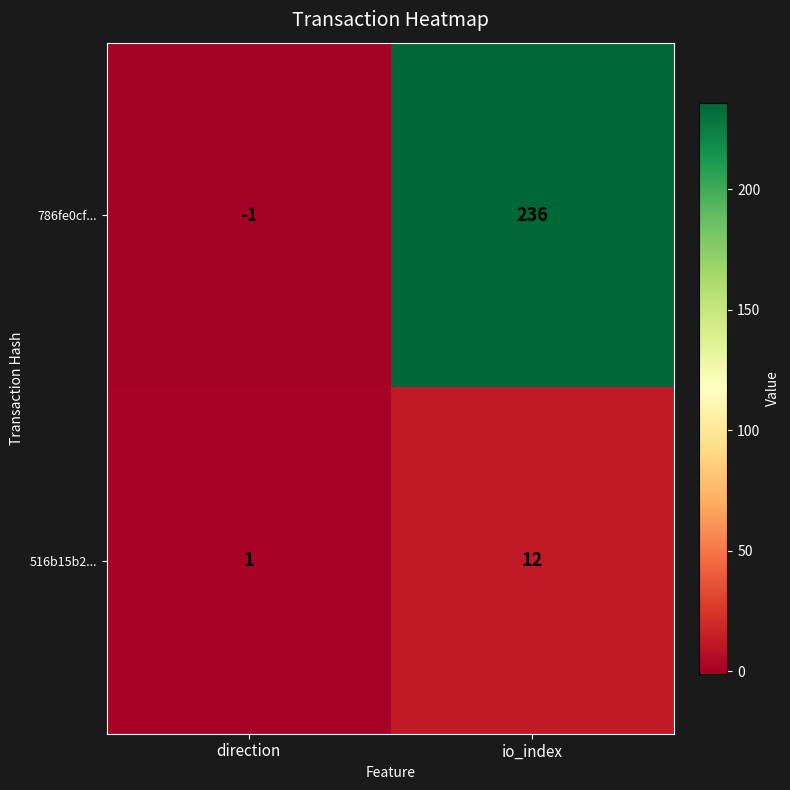

At which label is 516b15b2... closest to 6?

direction